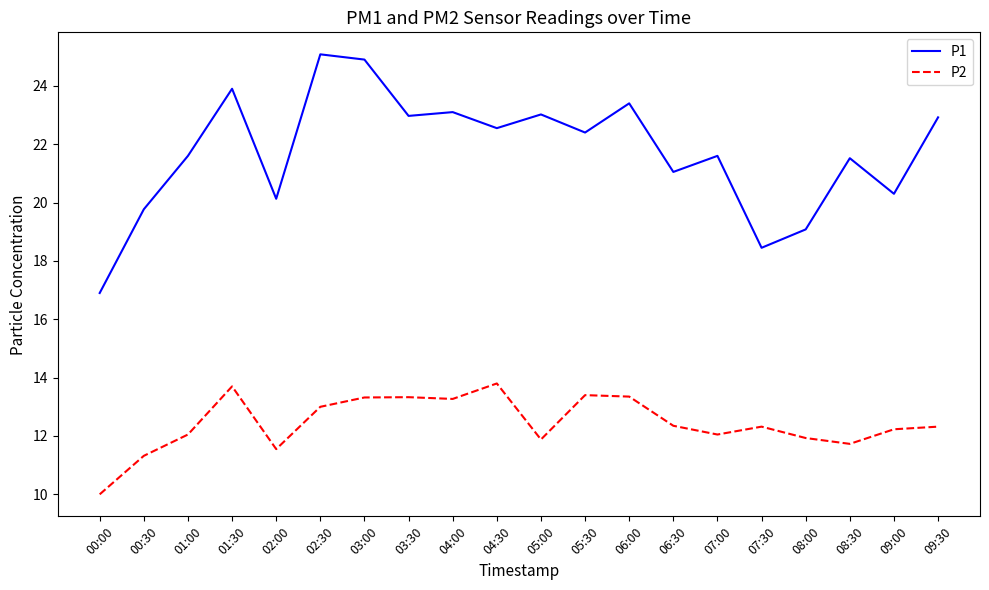

Is the value of P2 at 04:30 greater than the value of P1 at 05:00?

No